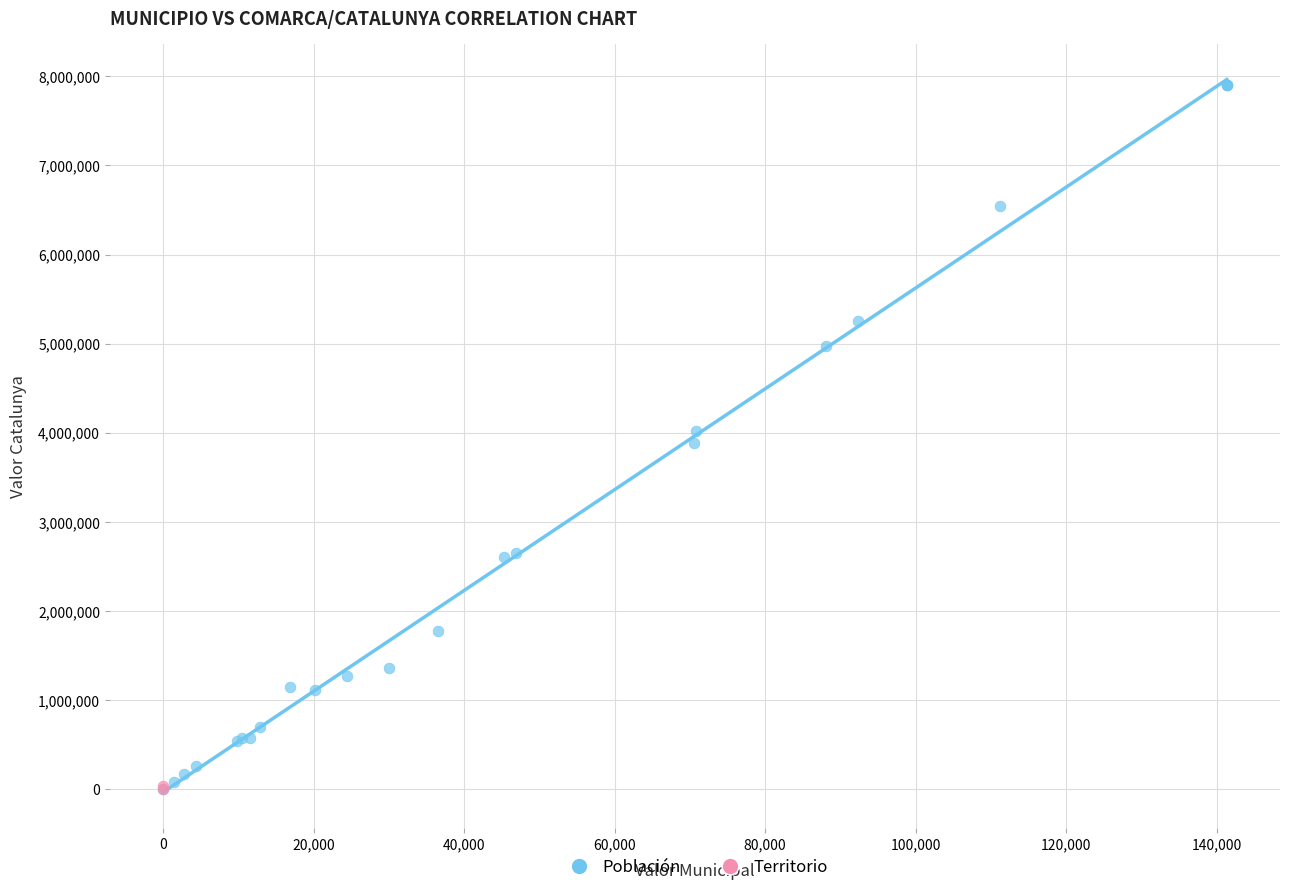

What are all the series names shown in the legend?

Población, Territorio